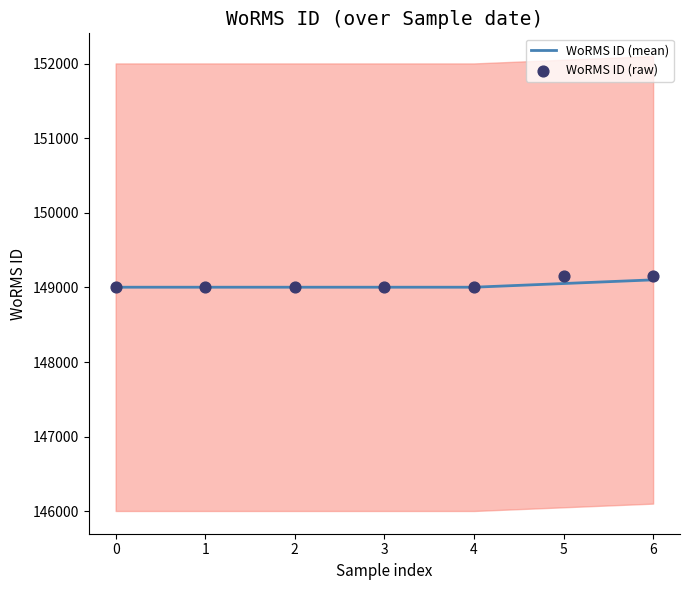

At how many categories does at least one series exceed 149104?

2